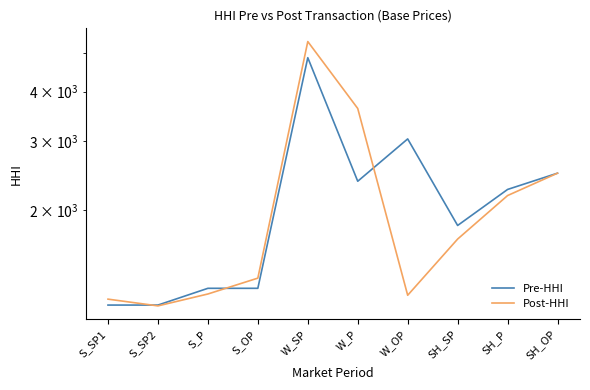

At which category is the sum across all series the highest?

W_SP